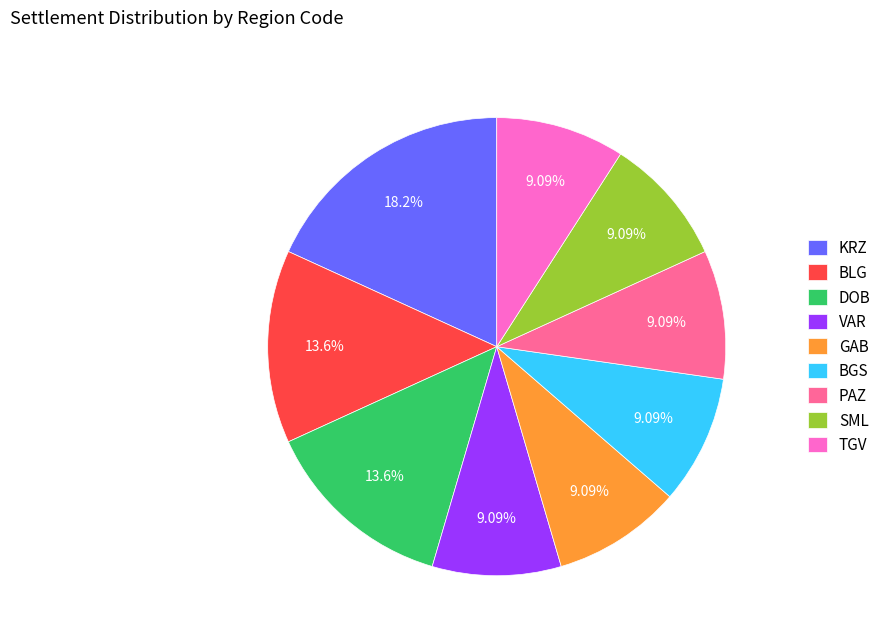

How many slices are in this pie chart?

9